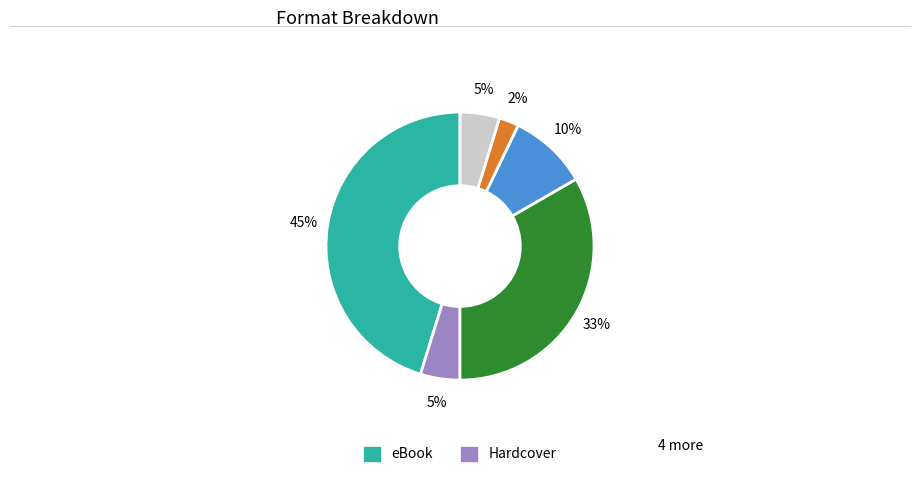

To the nearest percent, what is the average slice percentage?

17%